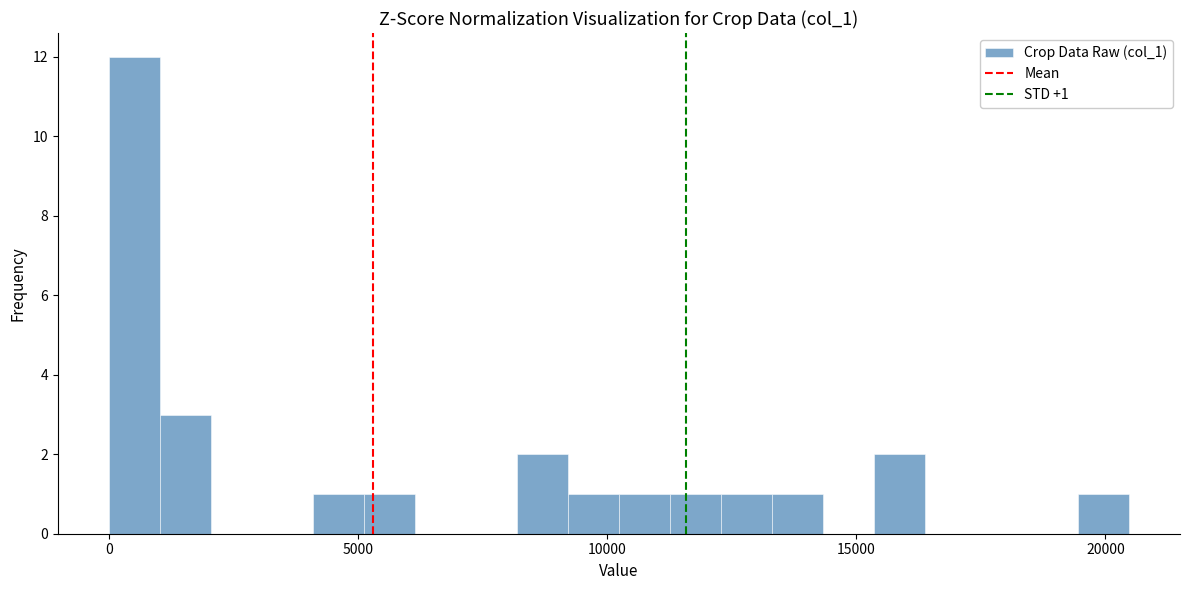

Around what value on the x-axis is the tallest bar? Give the approximate position of its centre, as read against the axis.

500